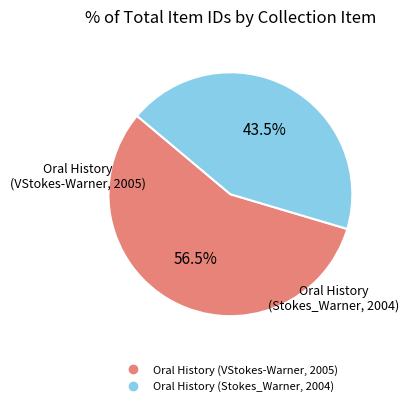

What percentage is NOT represented by Oral History (VStokes-Warner, 2005)?

43.5%